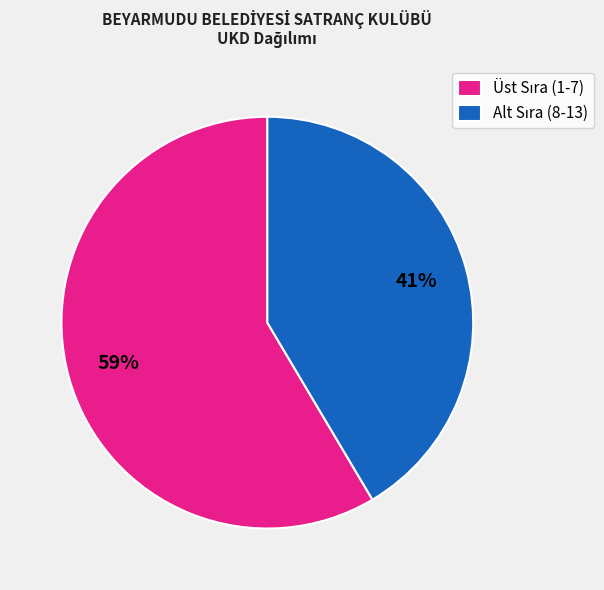

To the nearest percent, what is the average slice percentage?

50%